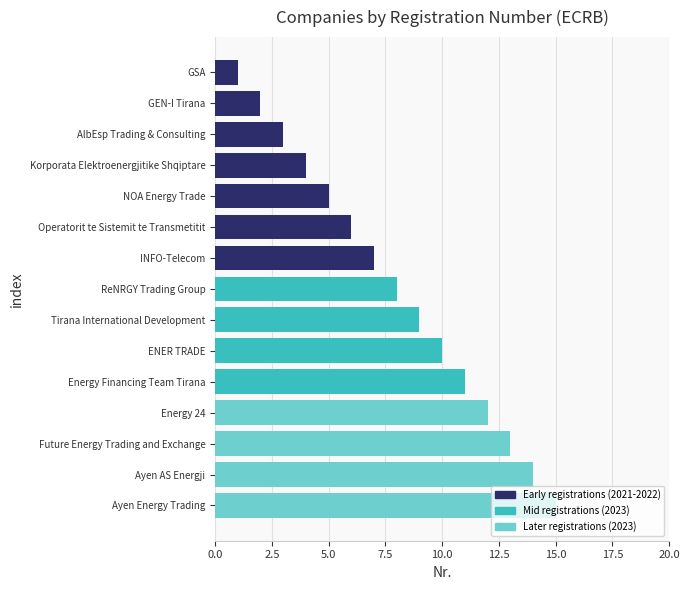

The chart shows a value of 11 at INFO-Telecom. True or false?

False